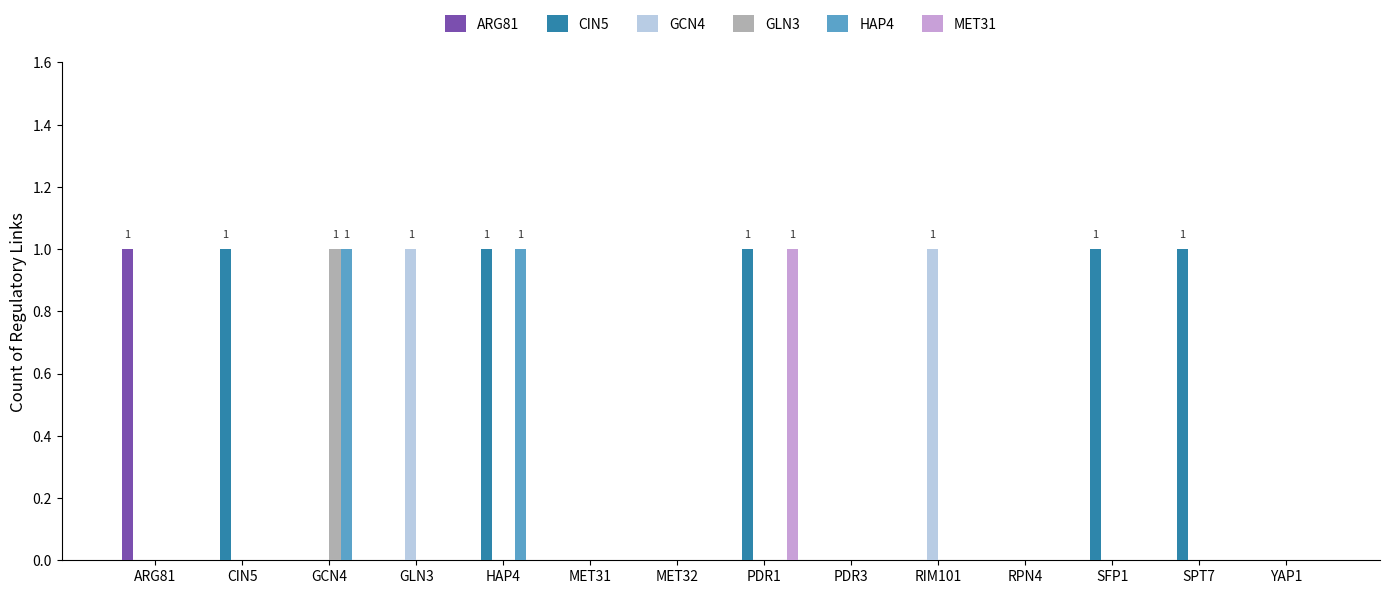

What is the difference between the CIN5 values at YAP1 and SFP1?

1